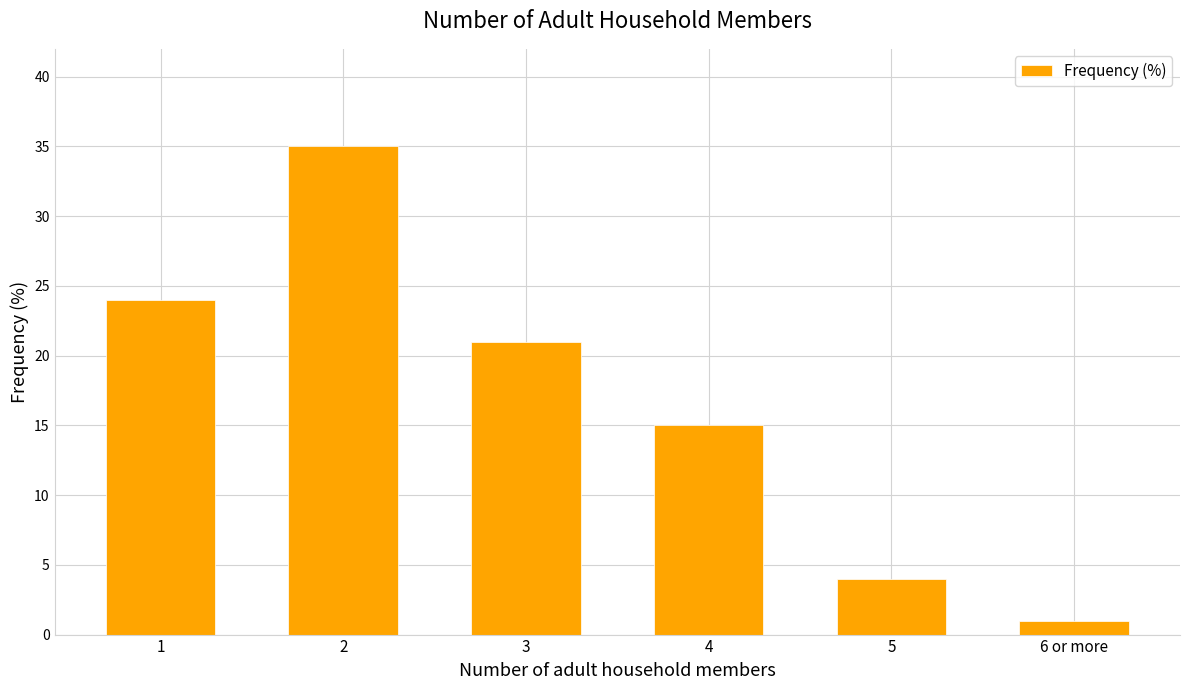

What is the value of the 4th bar from the left?

15